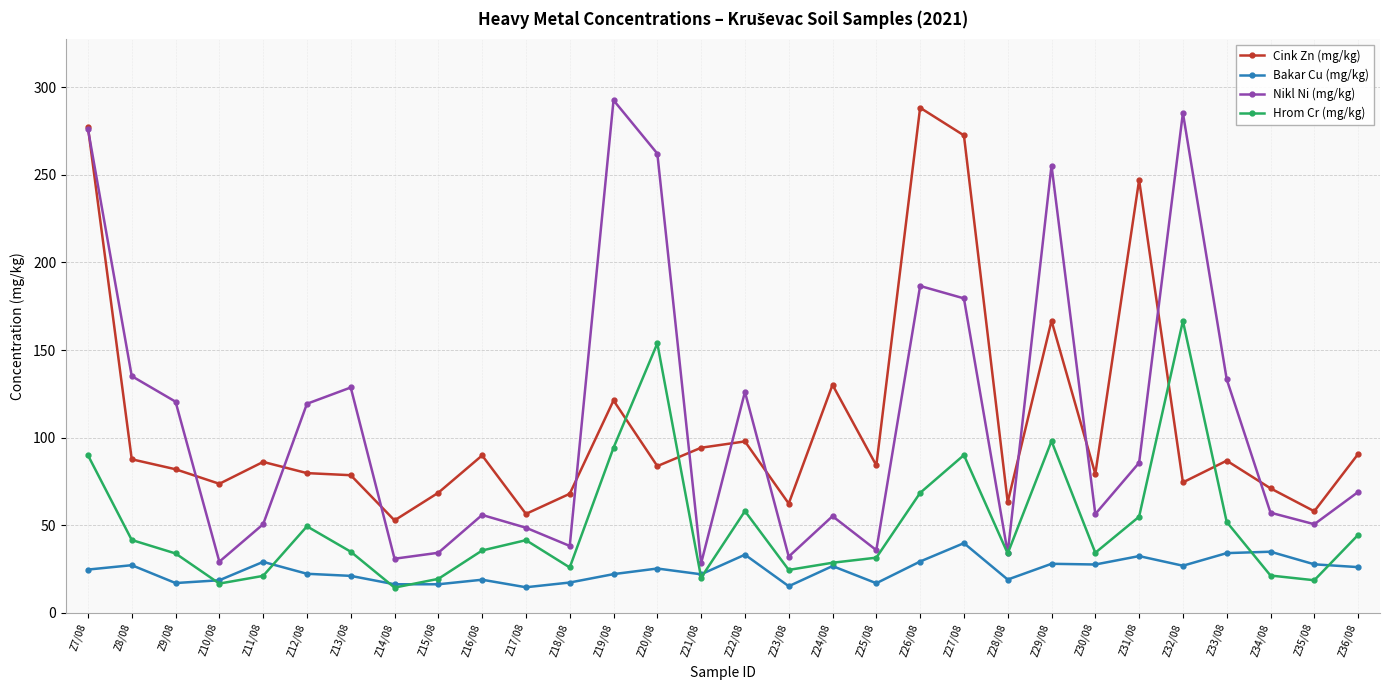

True or false: Bakar Cu (mg/kg) has more than 0 interior local peaks.

True